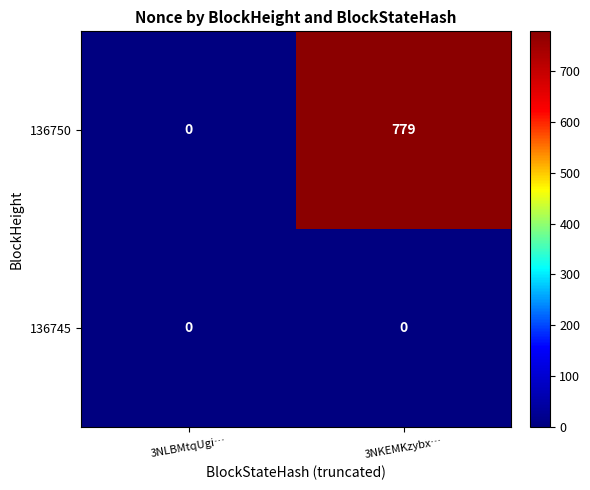

Reading left to right, extract all data points from this chart.

136750: 0	779
136745: 0	0